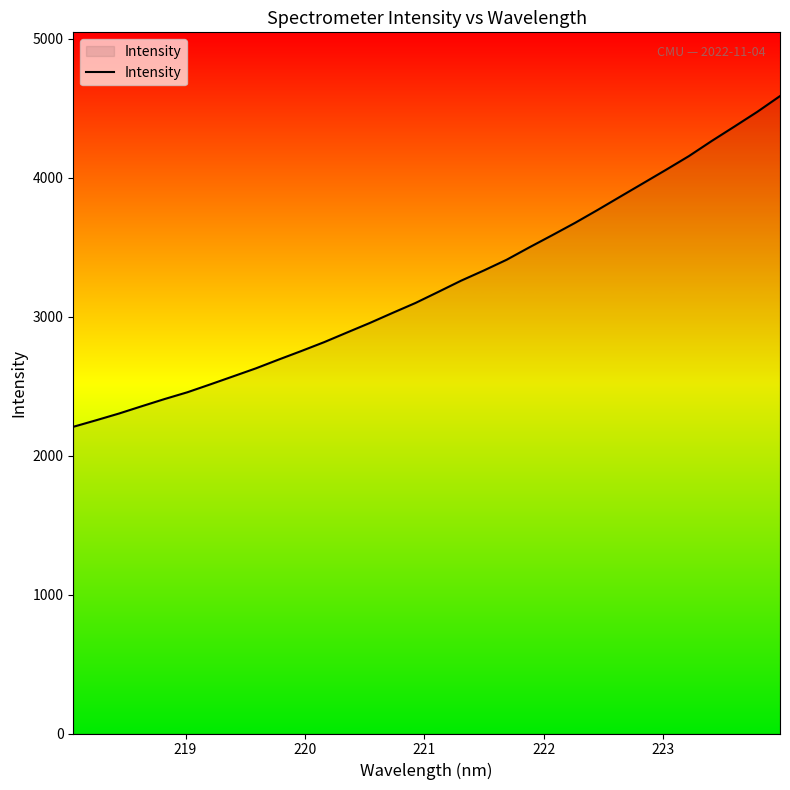

What is the greatest value displayed?

4587.9